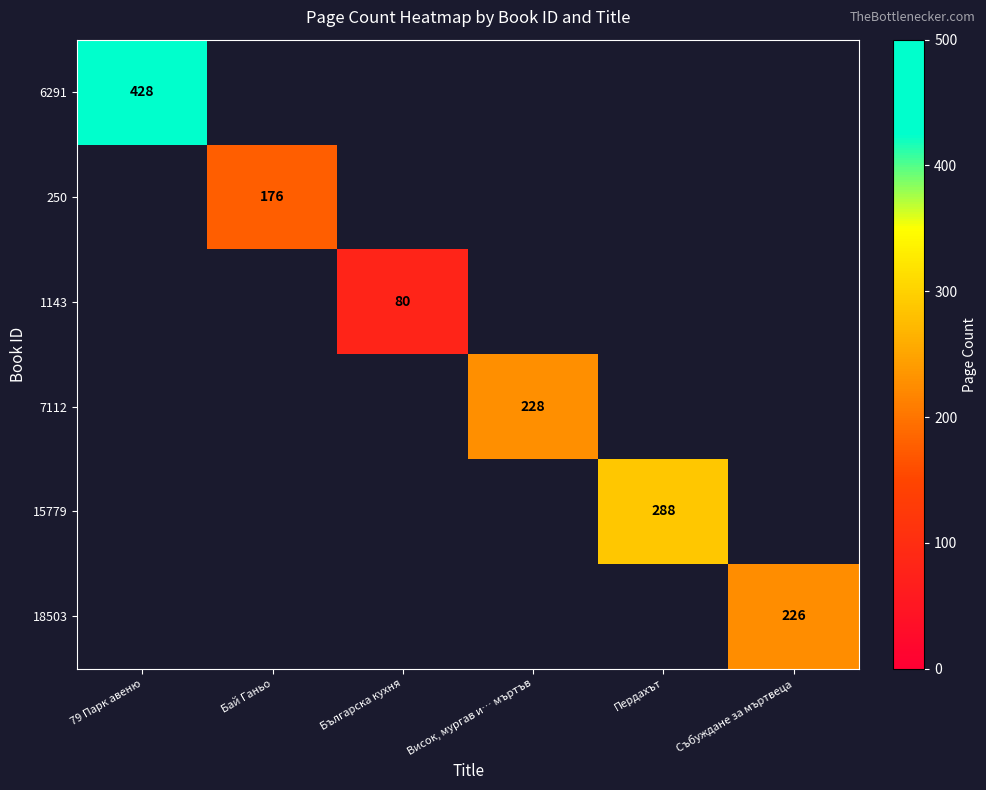

Which series has the largest total across all categories?

6291